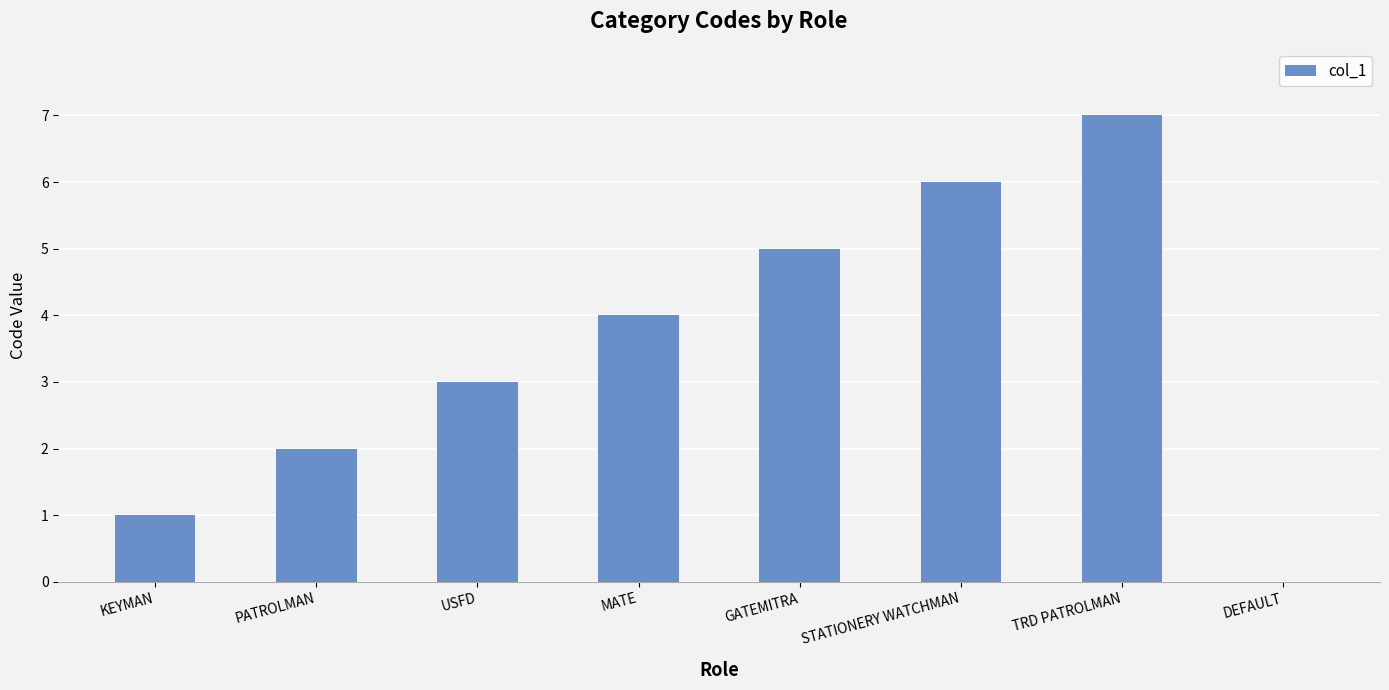

Which has a higher value, MATE or USFD?

MATE